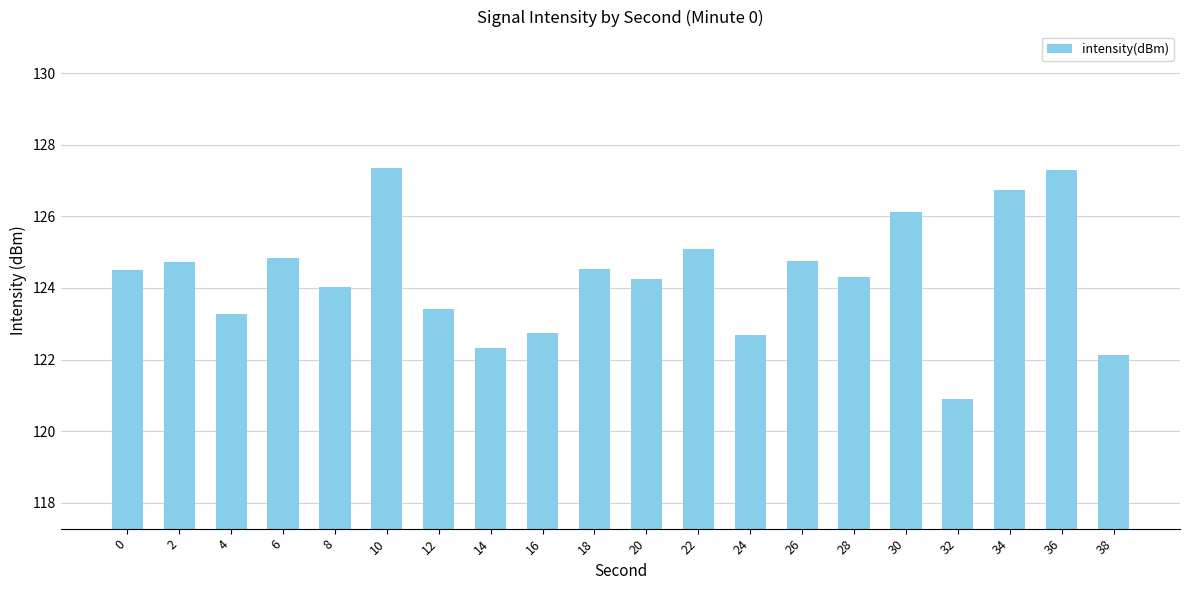

At which category does the chart reach its minimum across all series?

32